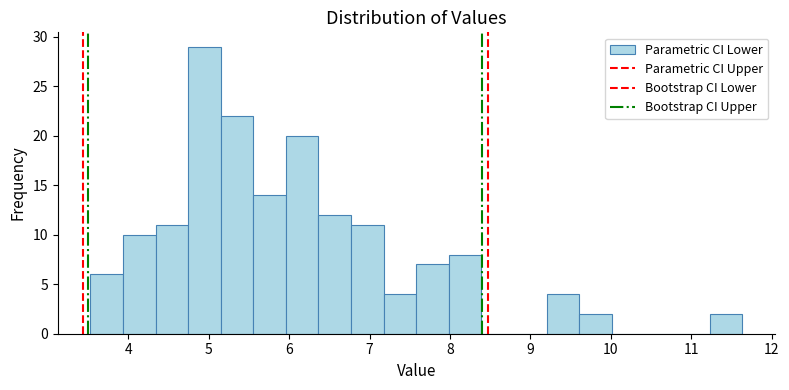

What is the height of the bar covering 6.8 to 7.2 on the x-axis? Neither the bar edges nor the heights are printed on the chart, so give them approximately, as read against the axes.

11